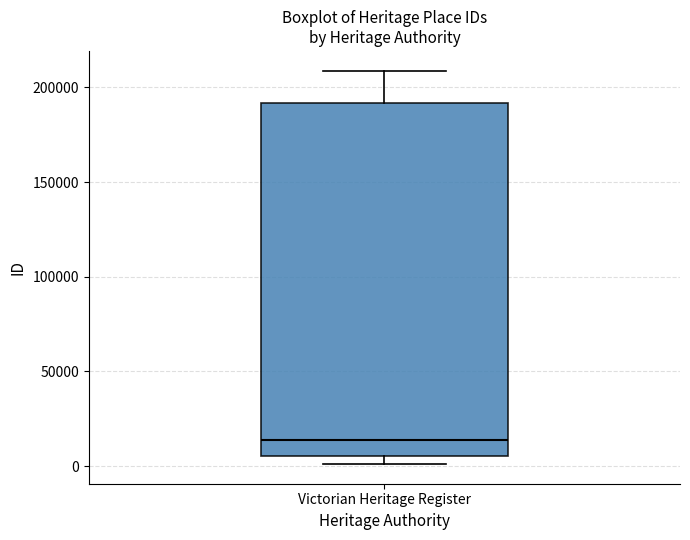

Read this box plot against the y-axis: the position of the median line, the range covered by the box, and the ends of both whiskers. The values are not printed on the chart, so give them approximately, as read against the axis.

median 15000, box 5000 to 190000, whiskers 0 to 210000